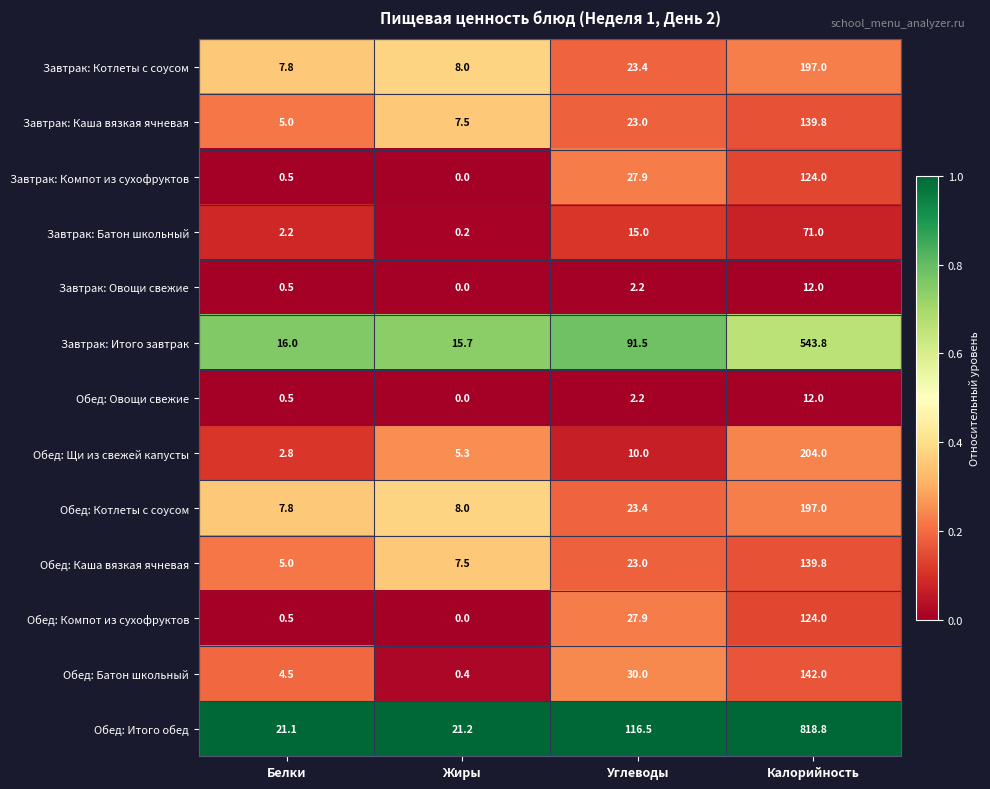

Rank the categories by Завтрак: Котлеты с соусом value from highest to lowest.

Калорийность, Углеводы, Жиры, Белки